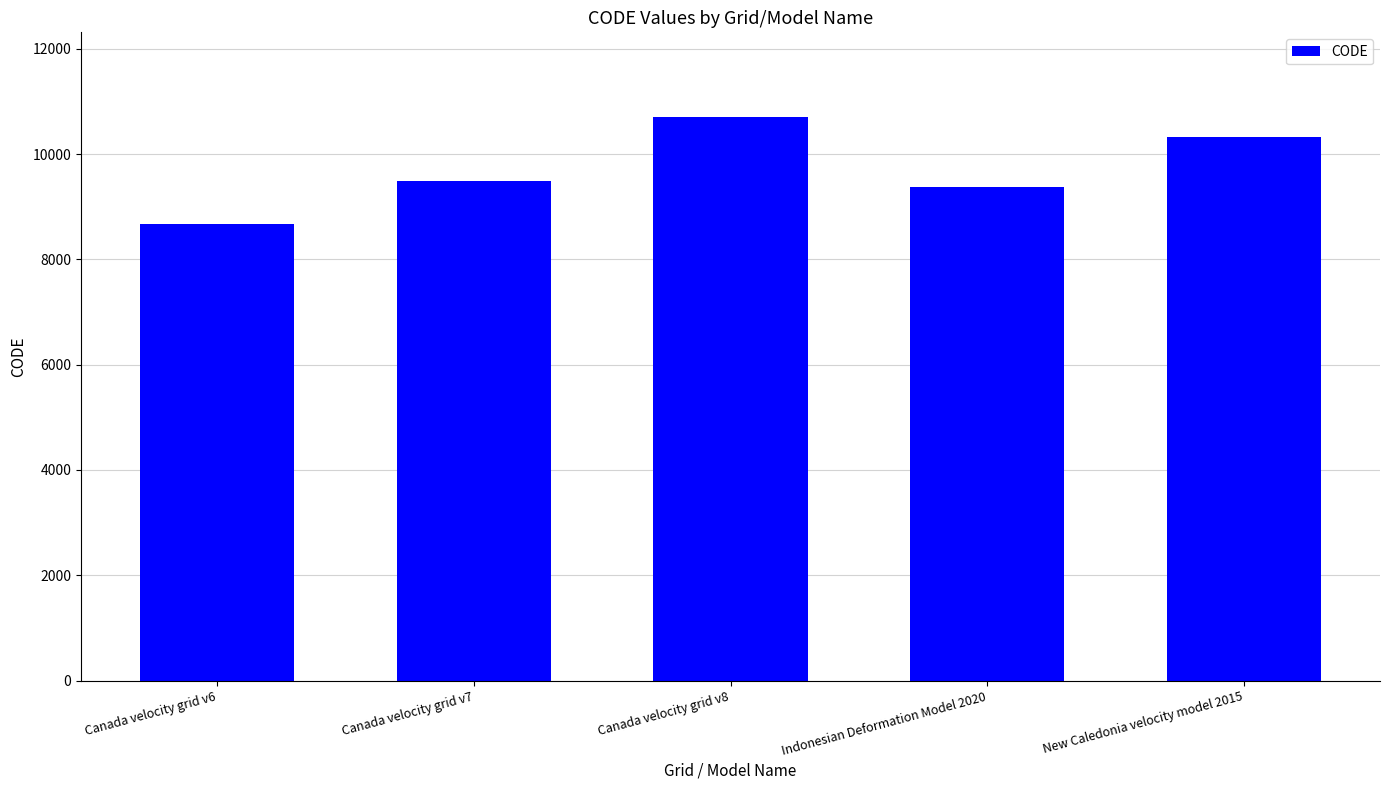

Rank the categories by value from highest to lowest.

Canada velocity grid v8, New Caledonia velocity model 2015, Canada velocity grid v7, Indonesian Deformation Model 2020, Canada velocity grid v6